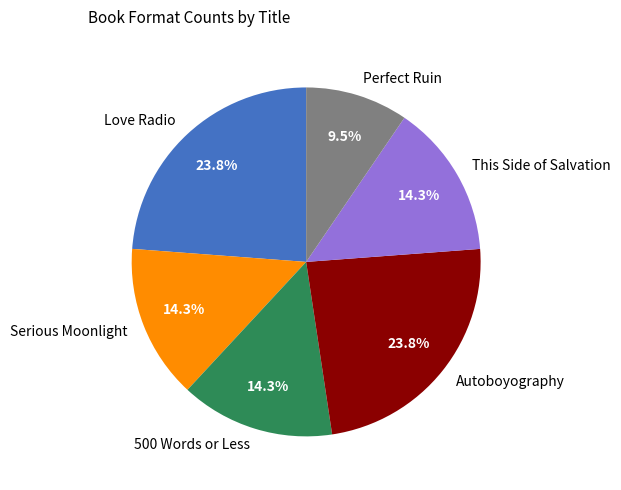

How many slices are in this pie chart?

6